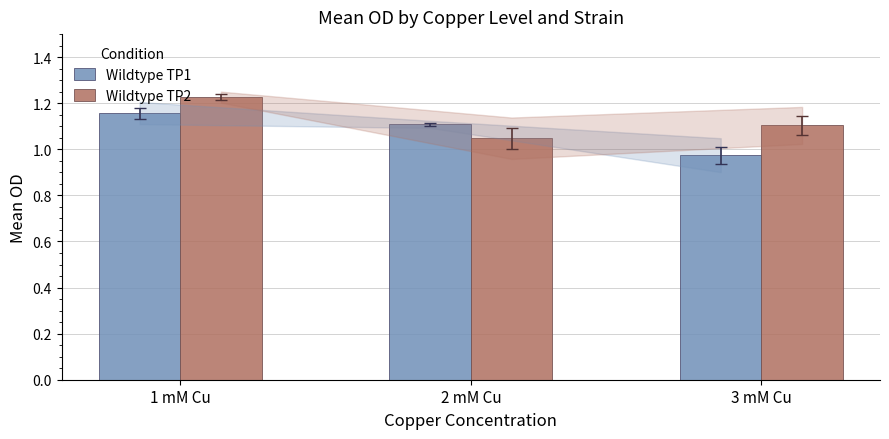

What is the total value across all series at 2 mM Cu?

2.2